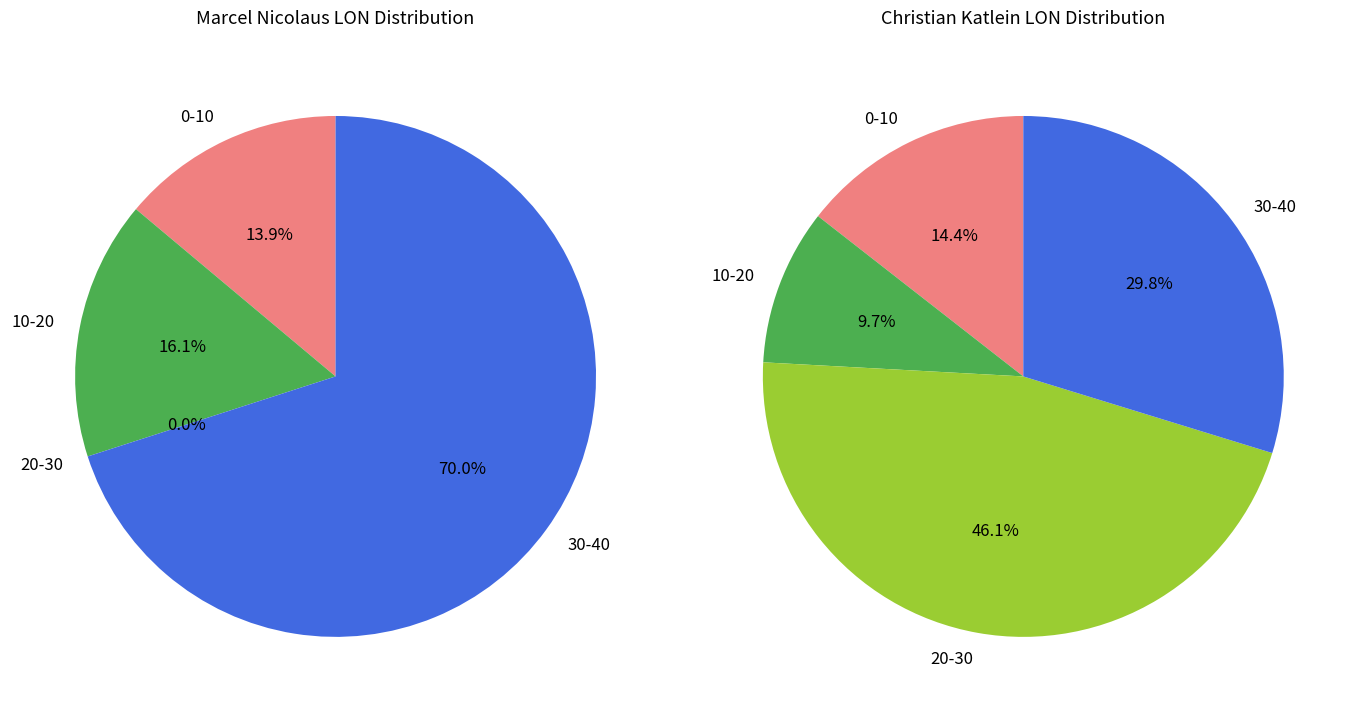

To the nearest percent, what portion does Christian Katlein represent?

14%